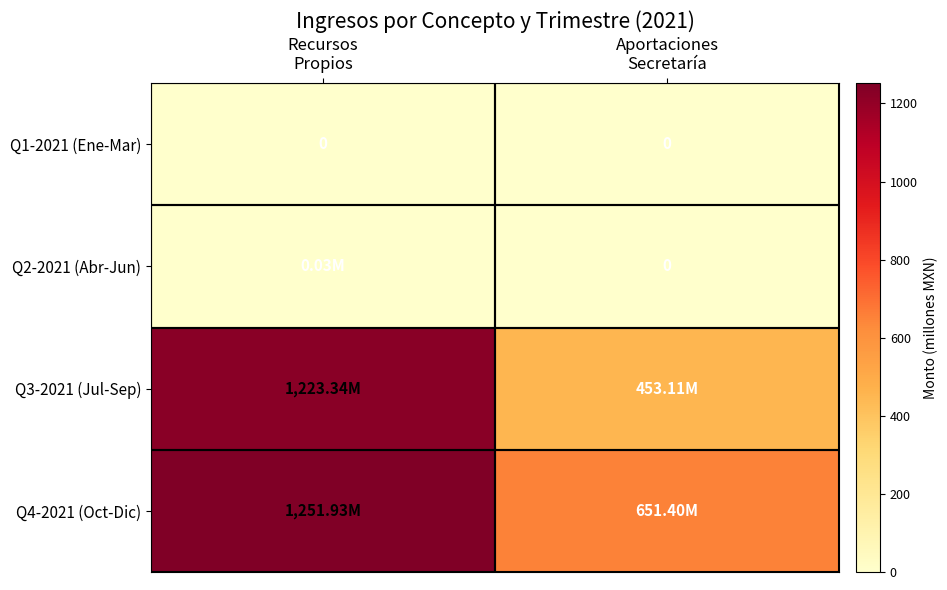

Which series has the widest spread of values?

Q3-2021 (Jul-Sep)